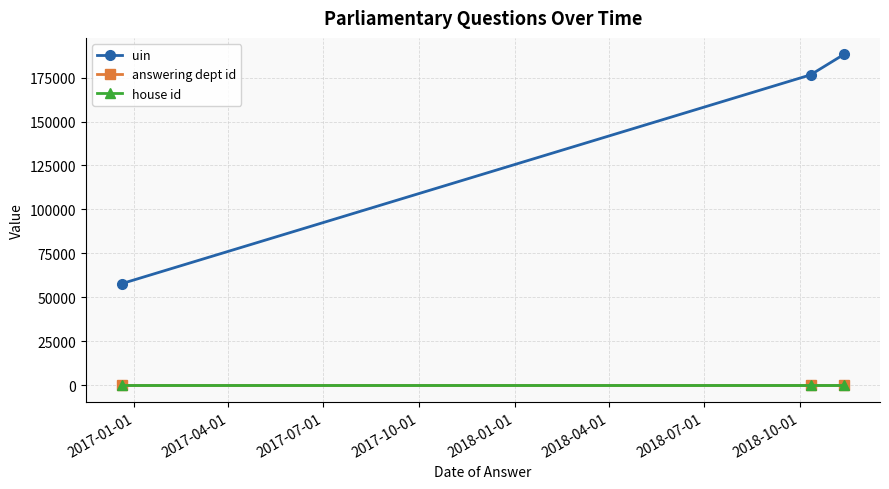

Reading right to left, transcribe all the data shown in this chart.

uin: 188153	176532	57833
answering dept id: 20	20	20
house id: 1	1	1